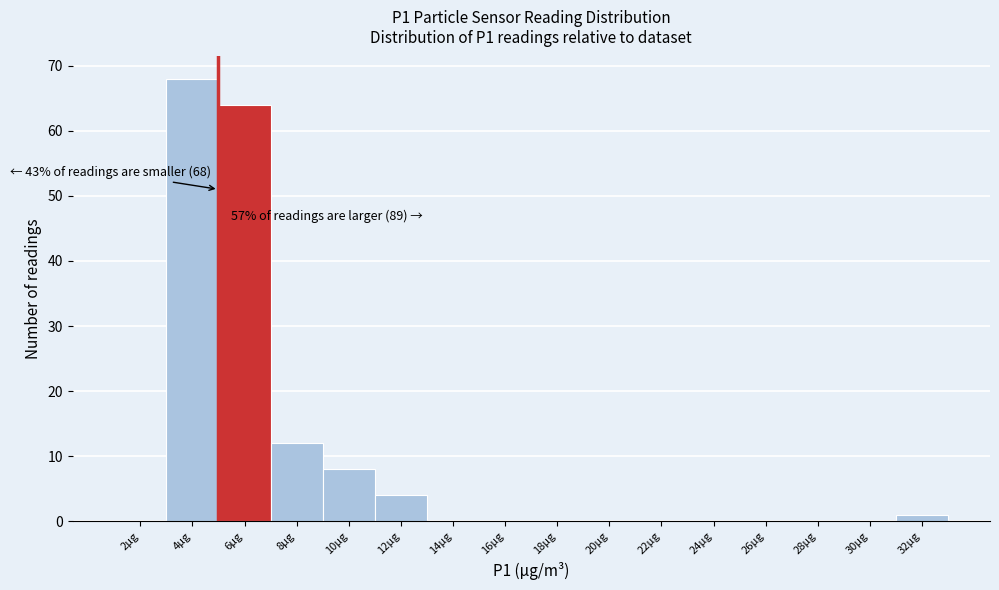

Reading left to right, extract all data points from this chart.

2µg=0	4µg=68	6µg=64	8µg=12	10µg=8	12µg=4	14µg=0	16µg=0	18µg=0	20µg=0	22µg=0	24µg=0	26µg=0	28µg=0	30µg=0	32µg=1